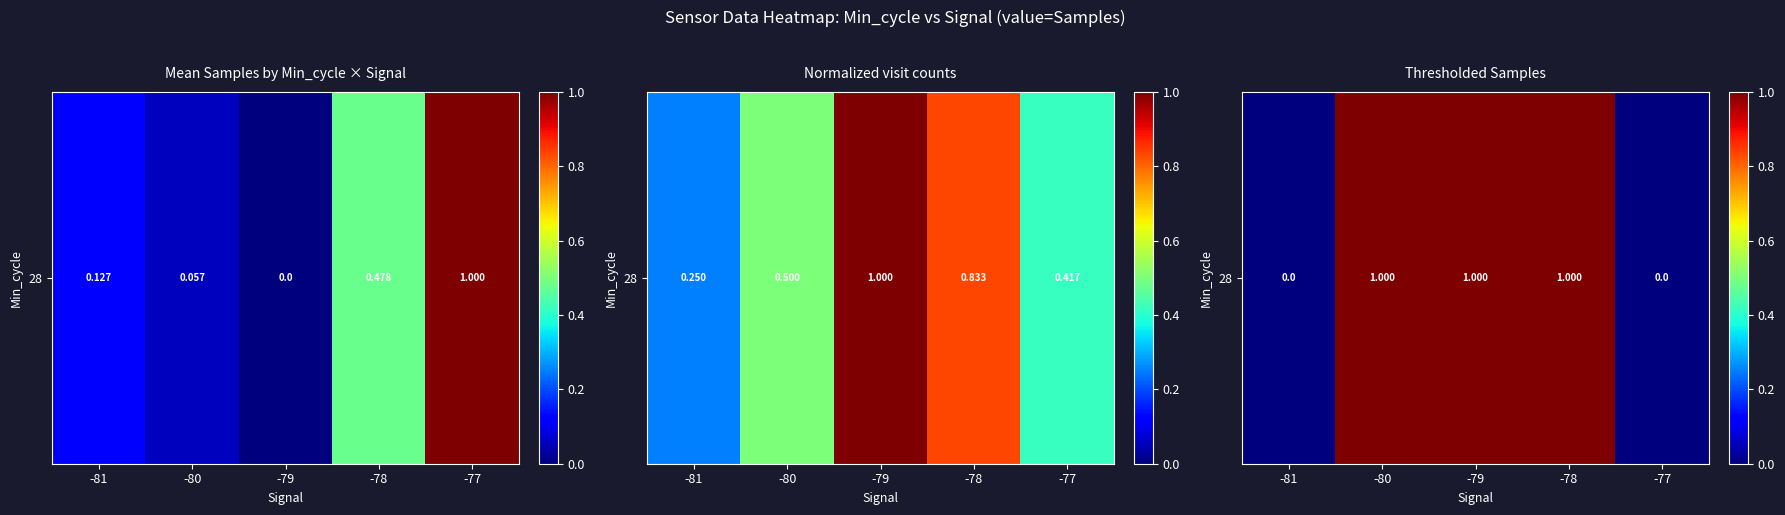

Reading left to right, extract all data points from this chart.

0	1	1	1	0